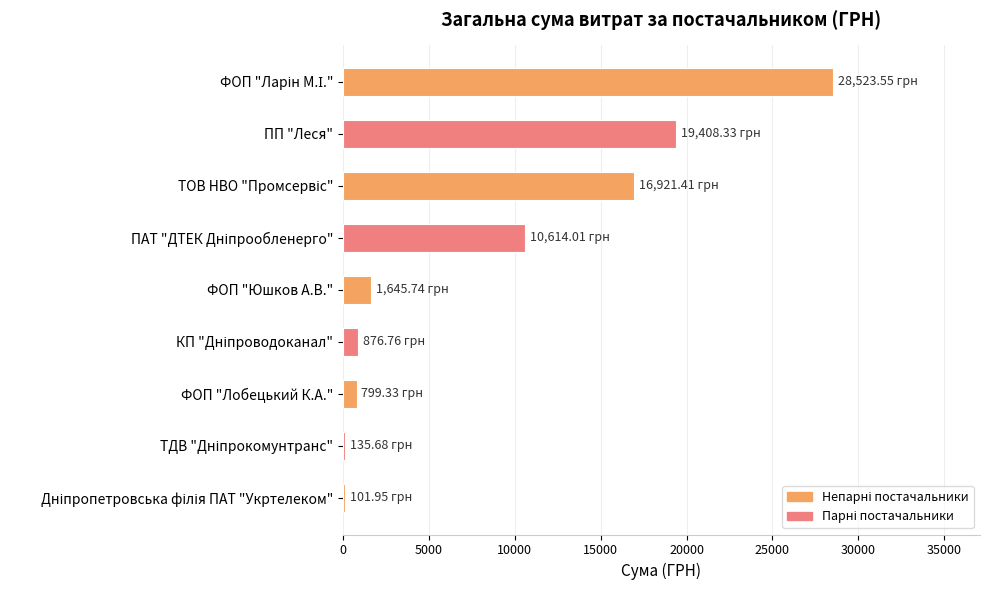

What is the sum of all values?

79026.8